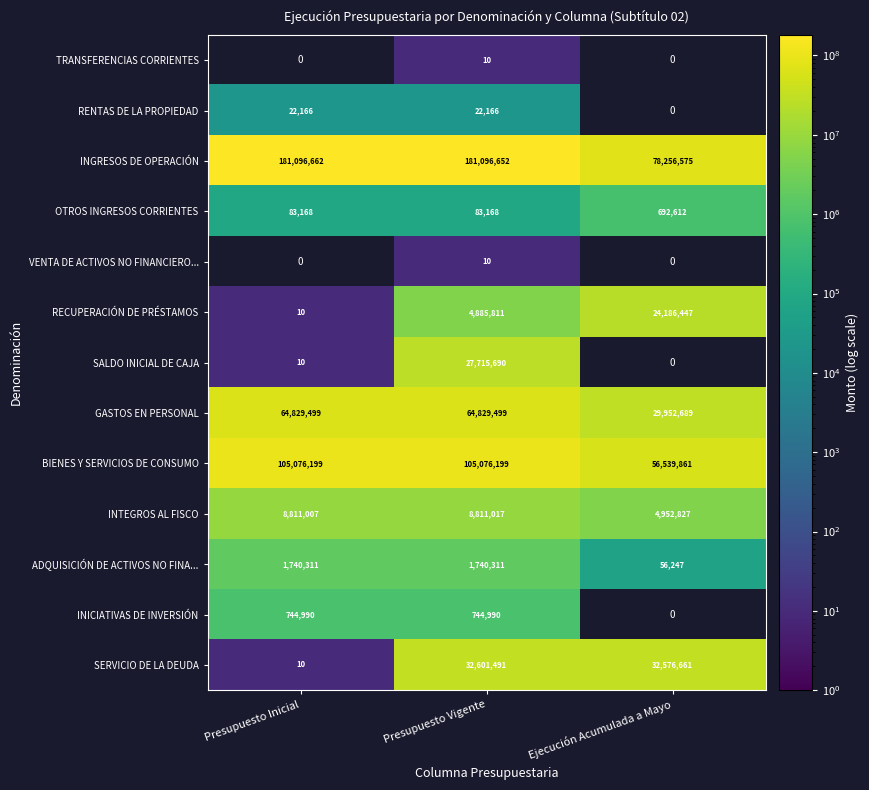

True or false: INICIATIVAS DE INVERSIÓN has a value of 744990 at Presupuesto Inicial.

True